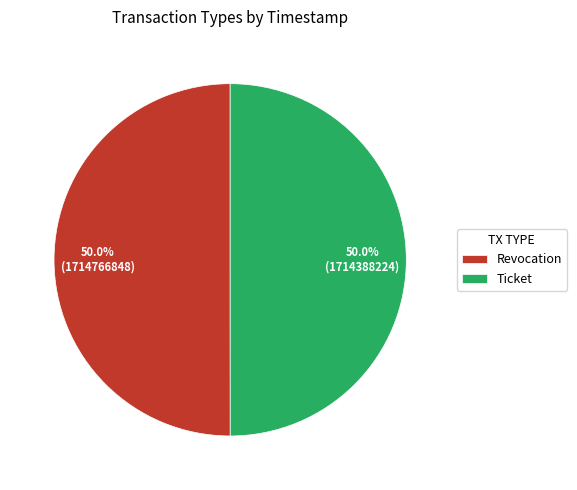

What is the ratio of the value at Ticket to the value at Revocation?

1.0